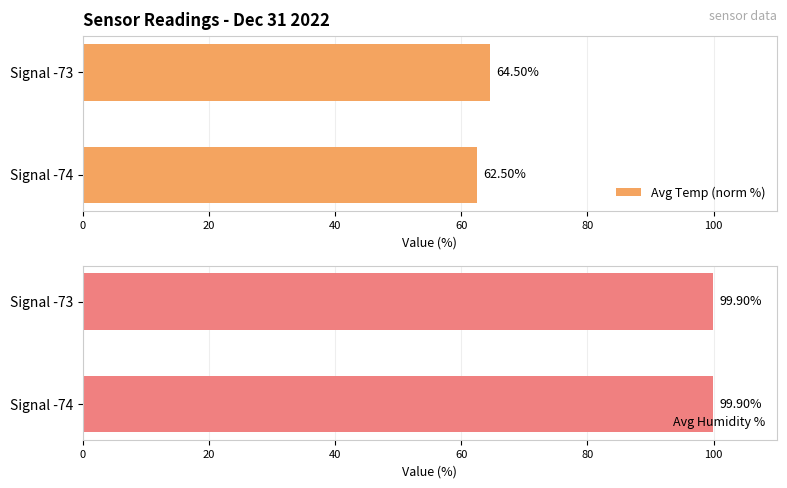

What is the sum of all Avg Temp (norm %) values?

127.0